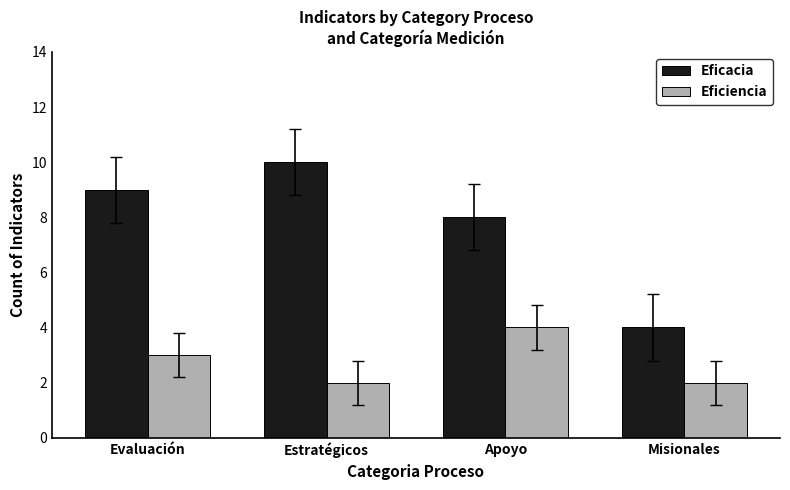

List the labels in order of Eficacia value, largest first.

Estratégicos, Evaluación, Apoyo, Misionales